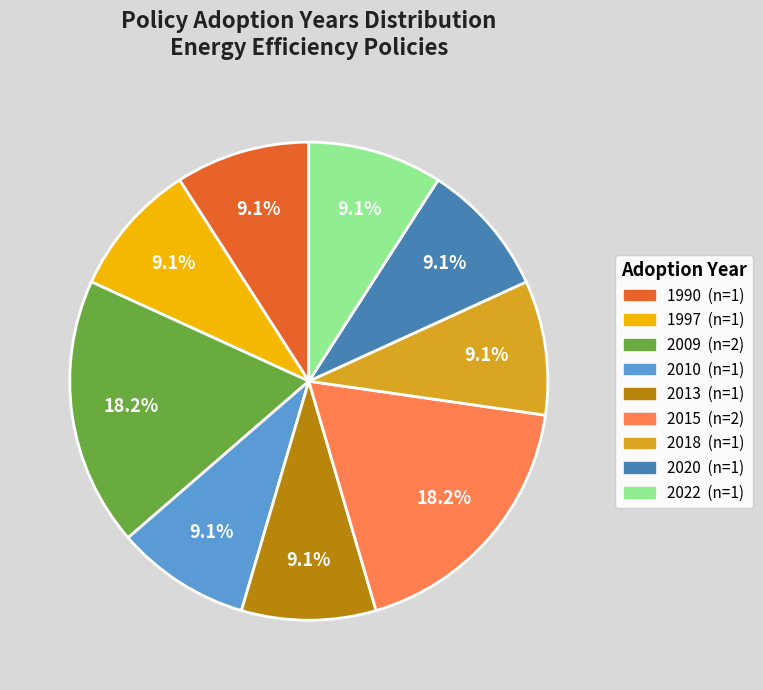

Does any single category account for the majority?

No